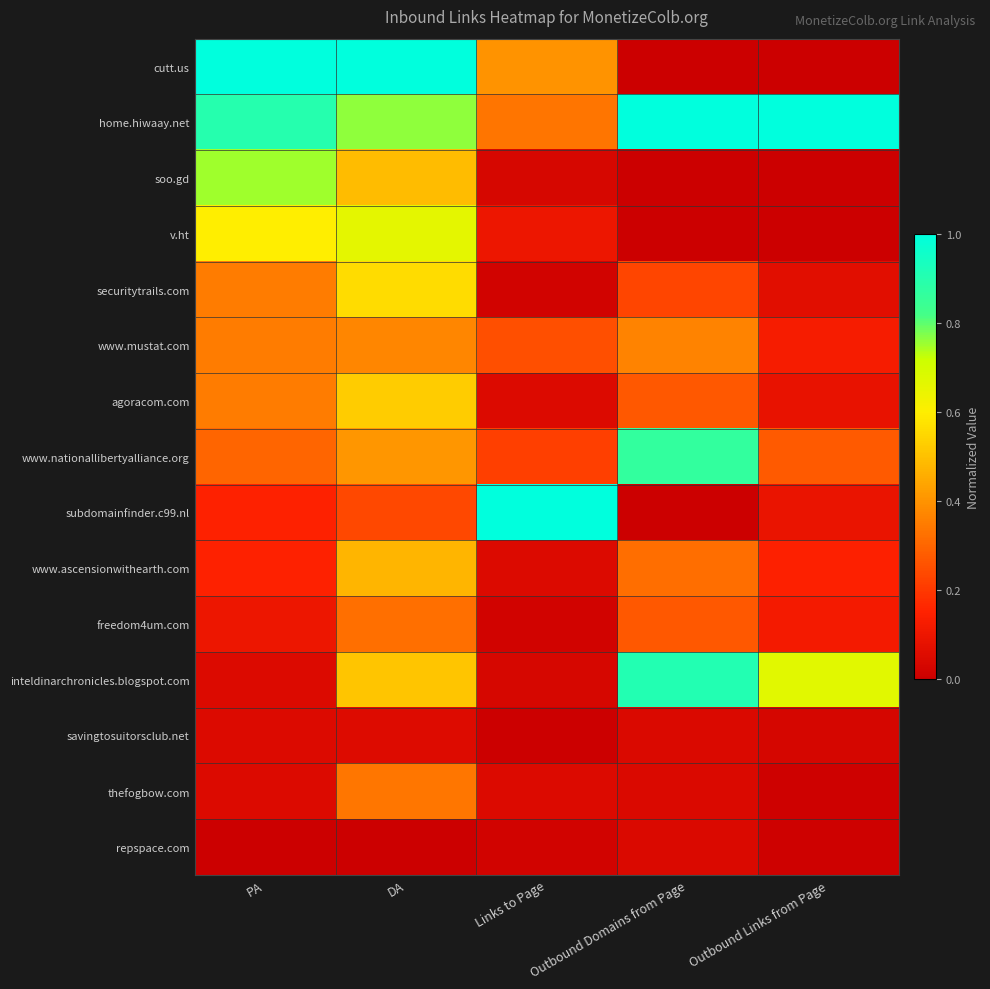

Which has a higher value, Outbound Domains from Page or Outbound Links from Page?

Outbound Domains from Page